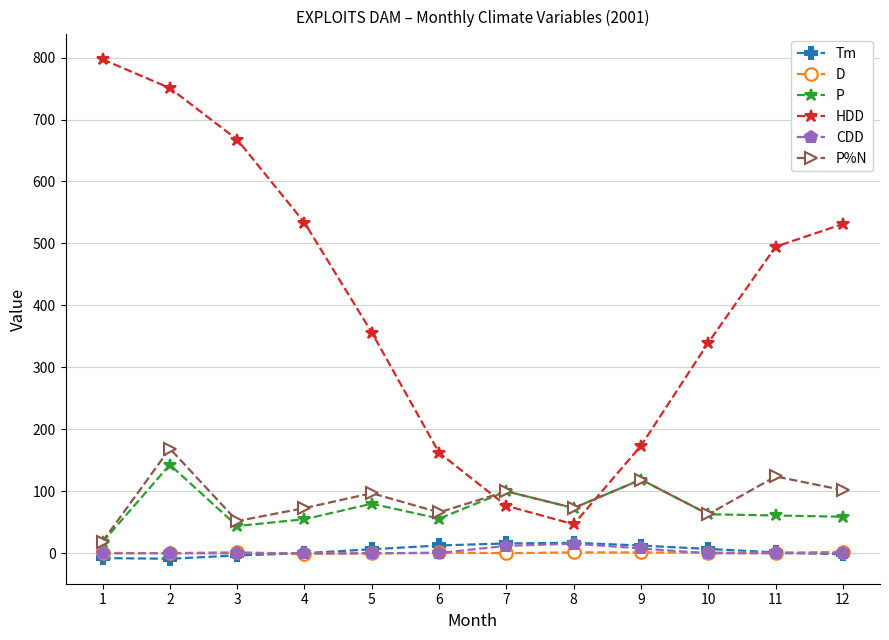

Between which two adjacent categories do P%N and HDD first intersect?

6 and 7